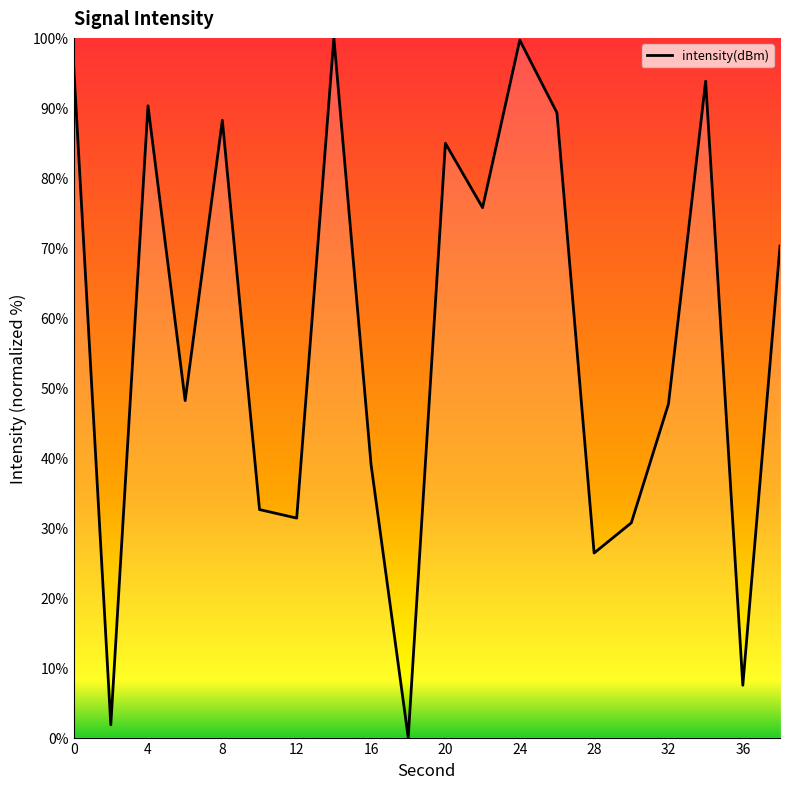

What is the difference between the maximum and minimum values?

100.0